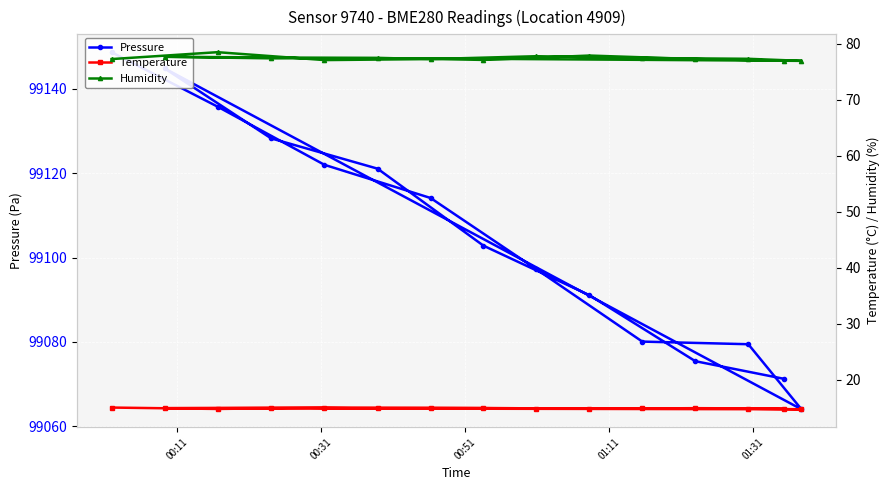

How many interior local valleys does the Pressure series have?

1